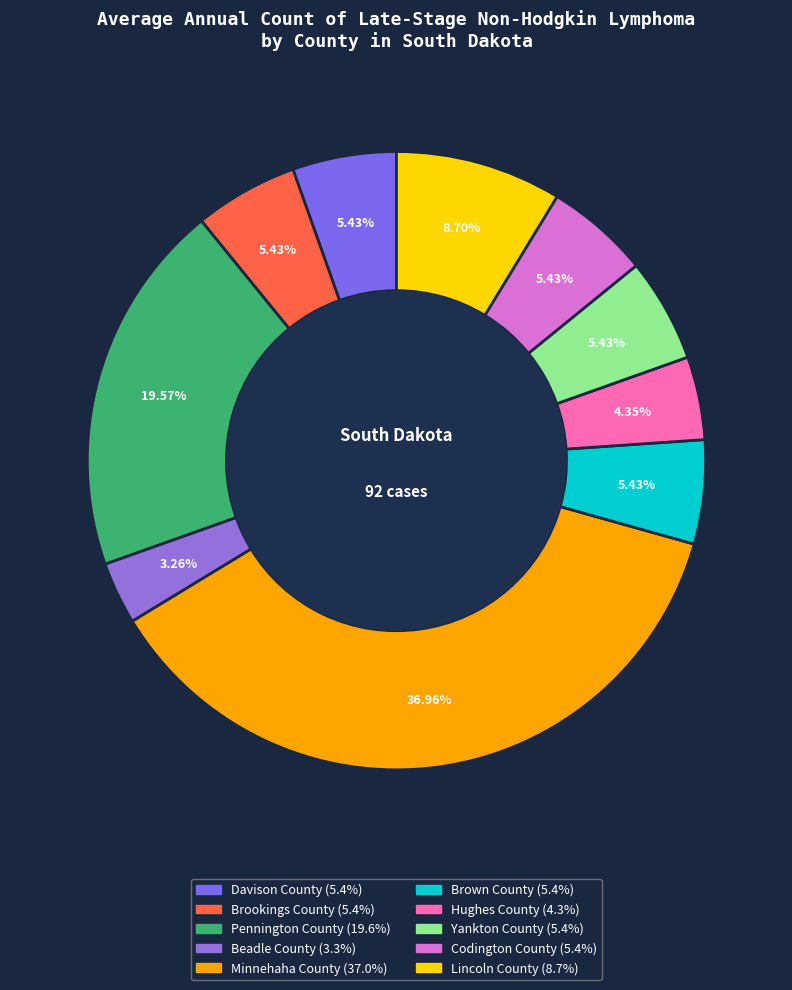

The Pennington County slice represents 20% of the pie. True or false?

True